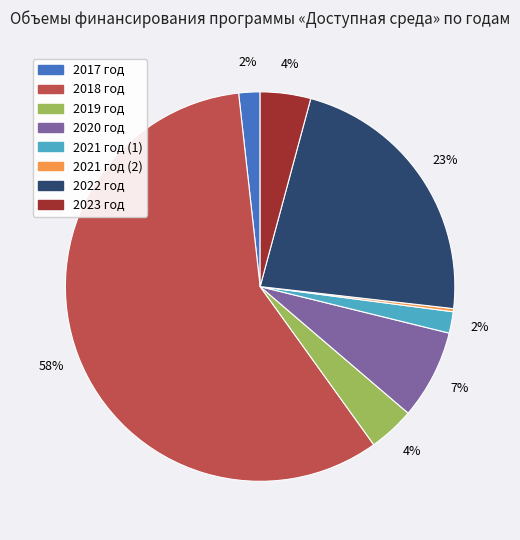

What is the largest slice in the pie chart?

2018 год